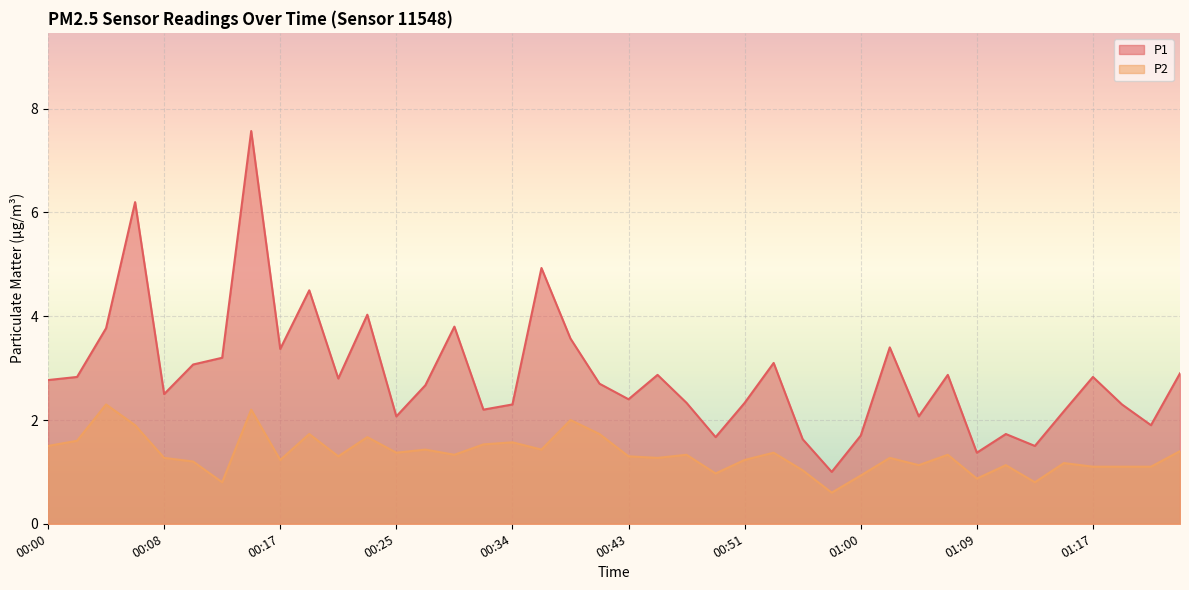

Which category has the lowest value in the P2 series?

00:58